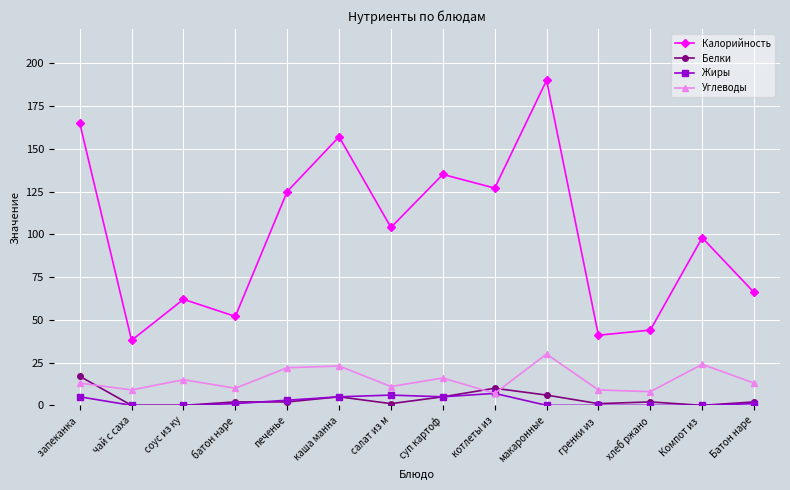

What is the difference between the maximum and second lowest values in the Жиры series?

7